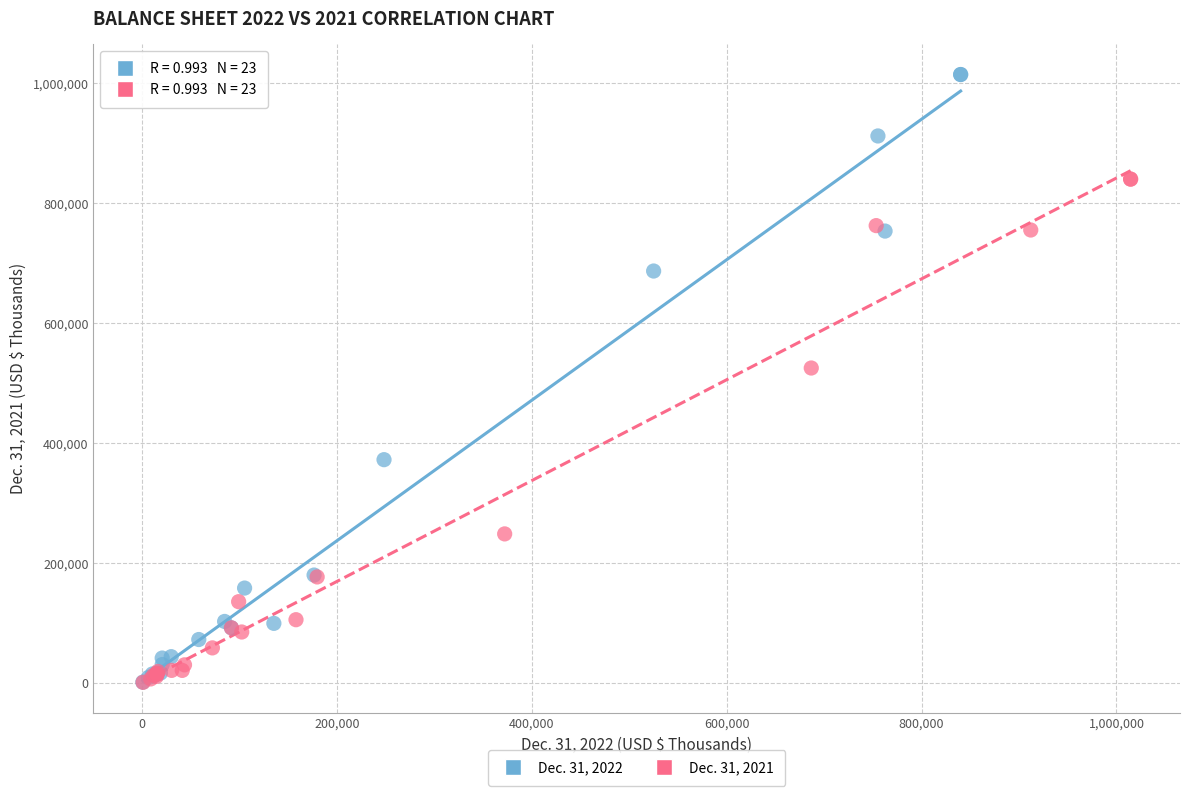

Which series contains the highest Y value?

Dec. 31, 2022